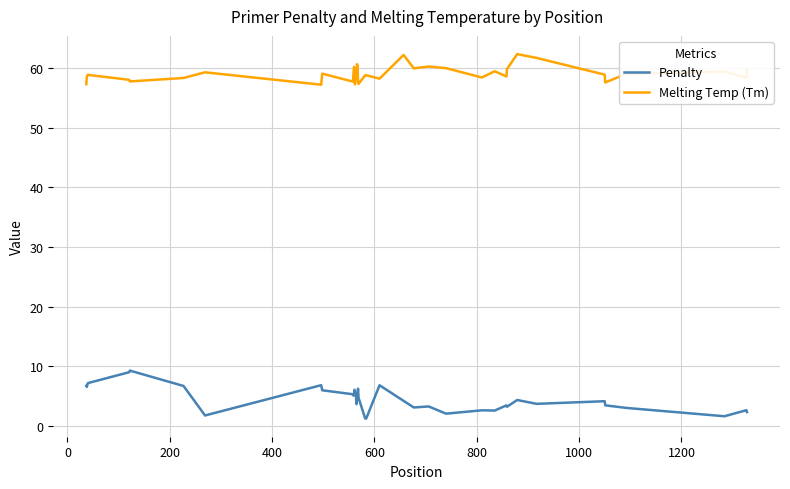

Rank the series by their average value, from lowest to highest.

Penalty, Melting Temp (Tm)